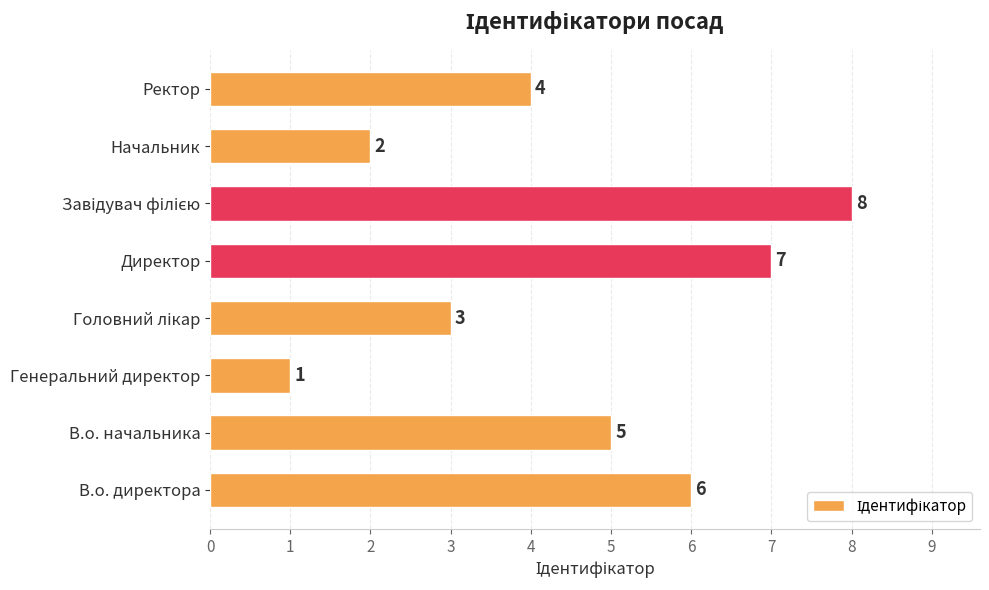

What is the difference between the maximum and second lowest values?

6